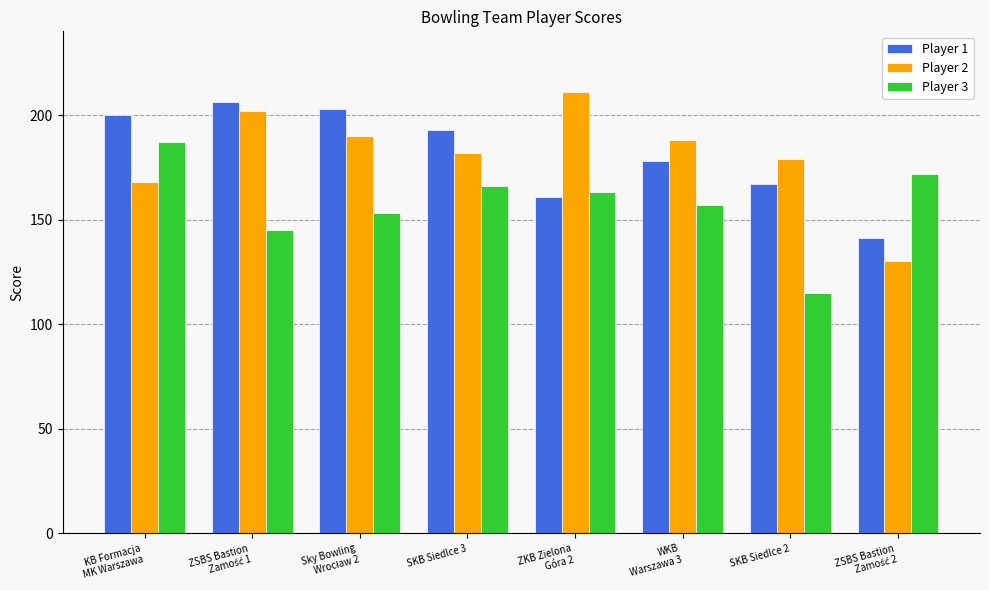

What is the smallest value displayed?

115